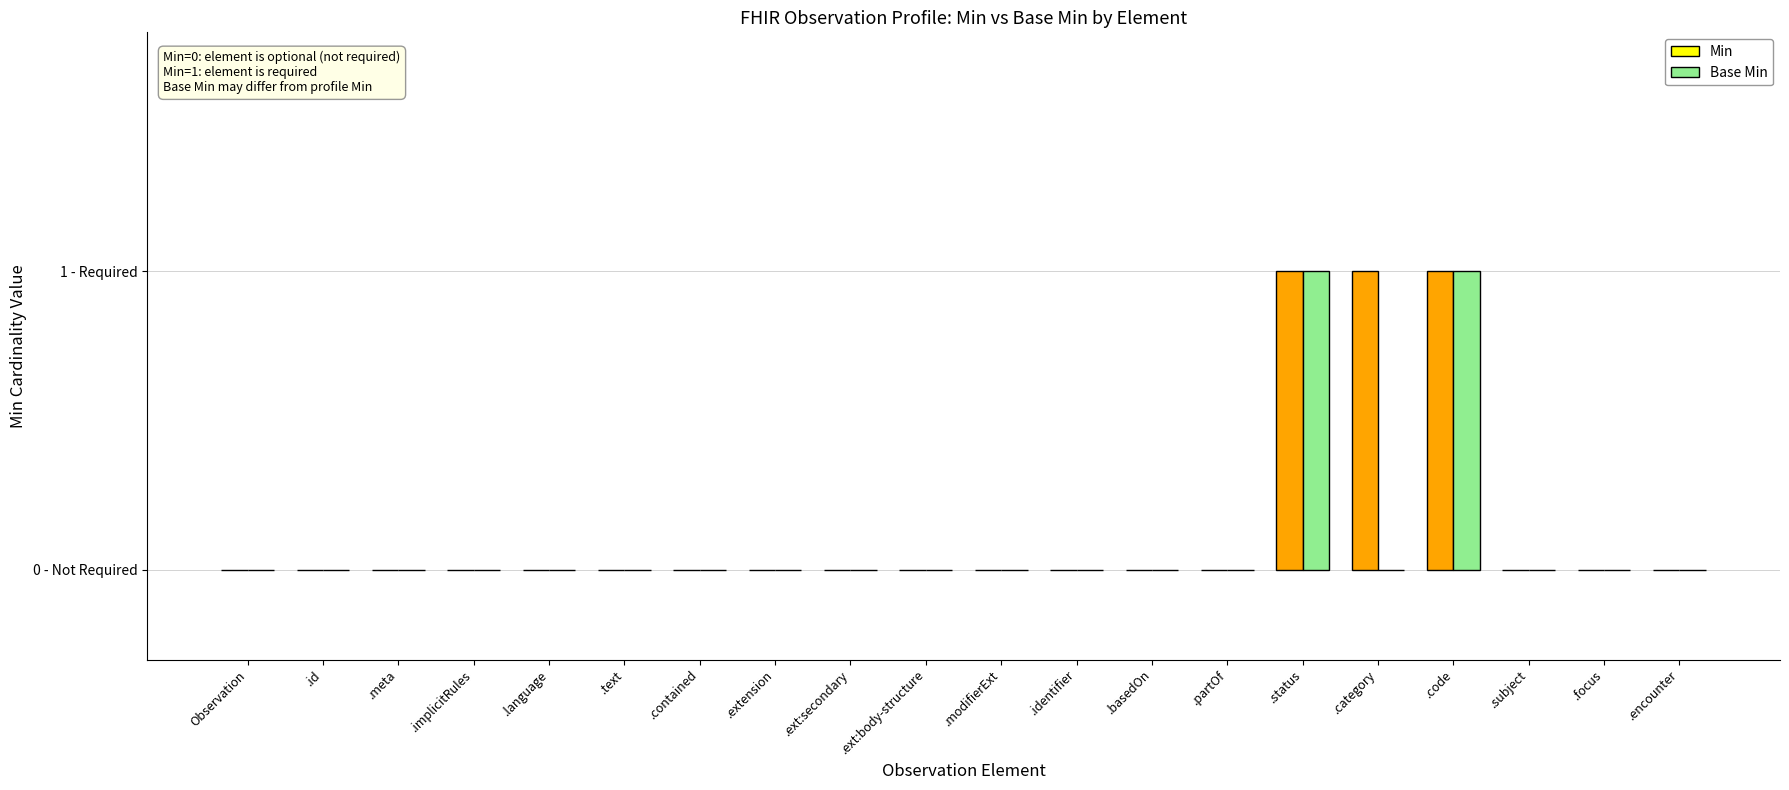

What is the maximum value shown in the chart?

1